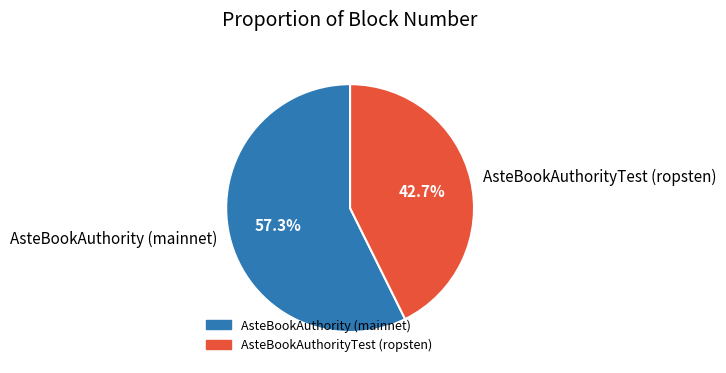

To the nearest percent, what is the combined percentage of AsteBookAuthority (mainnet) and AsteBookAuthorityTest (ropsten)?

100%